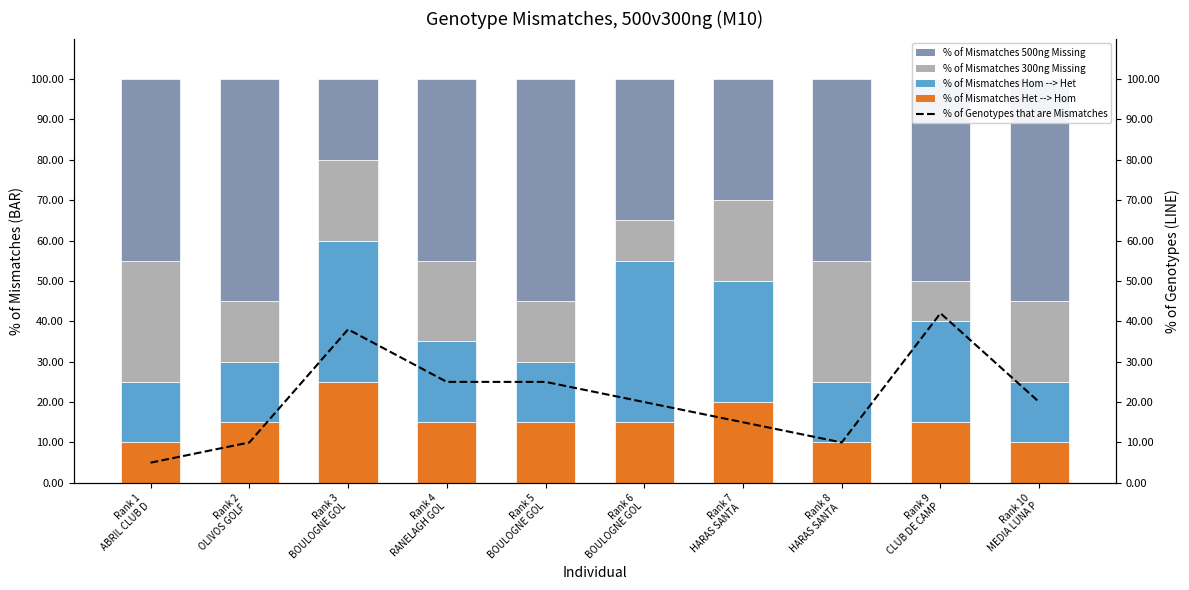

What is the sum of all % of Genotypes that are Mismatches values?

210